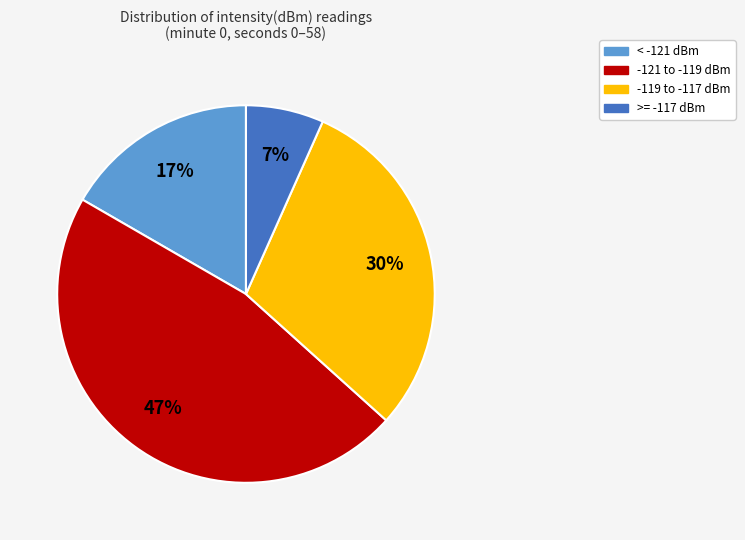

Does any single category account for the majority?

No